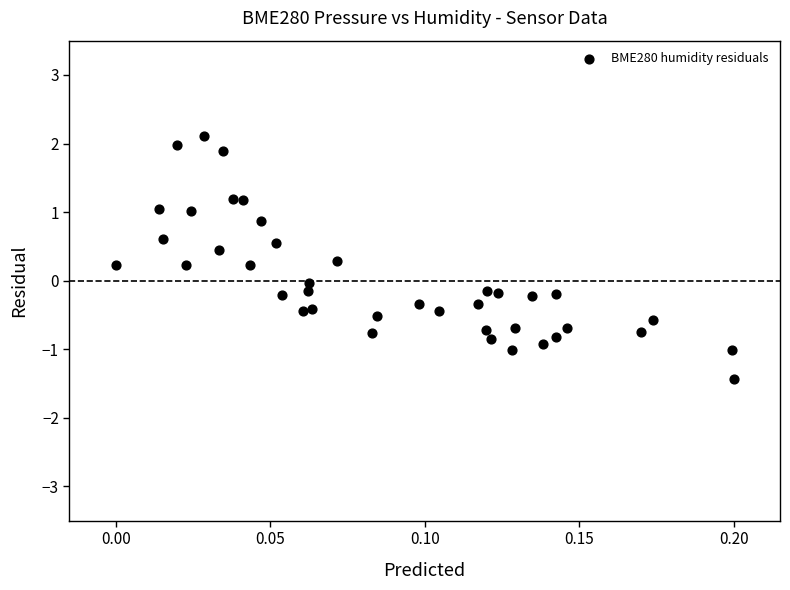

What is the range of Y values (max minus min)?

3.5